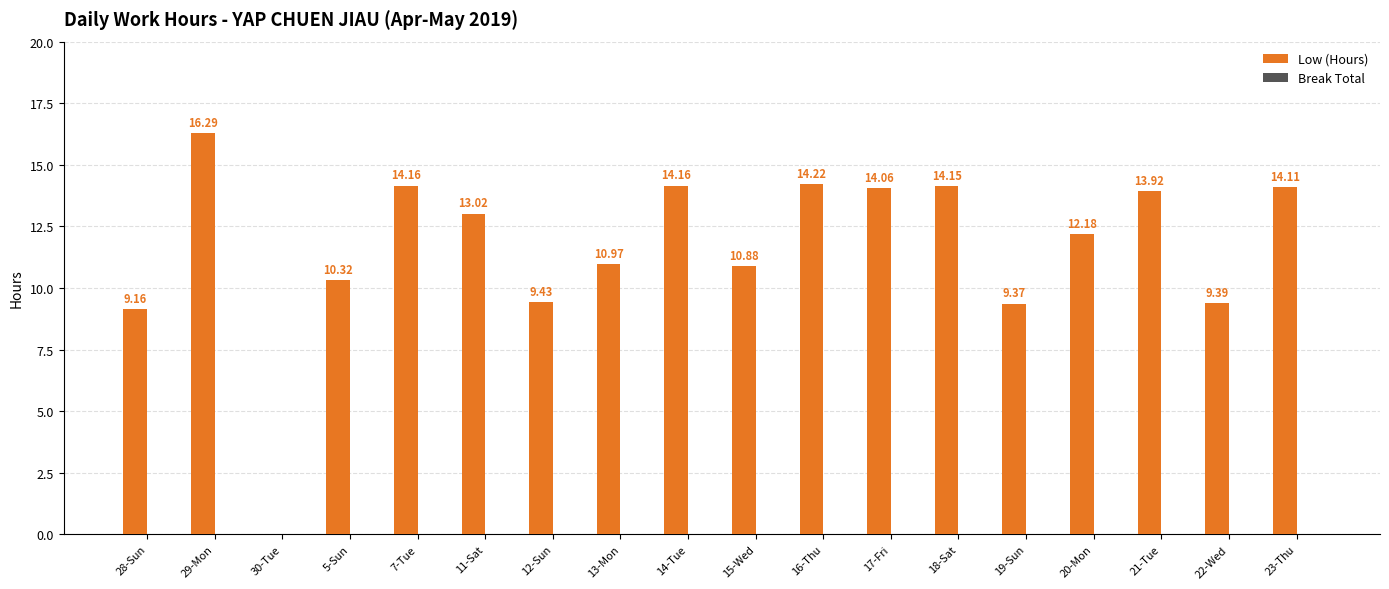

What is the sum of all values?

209.8